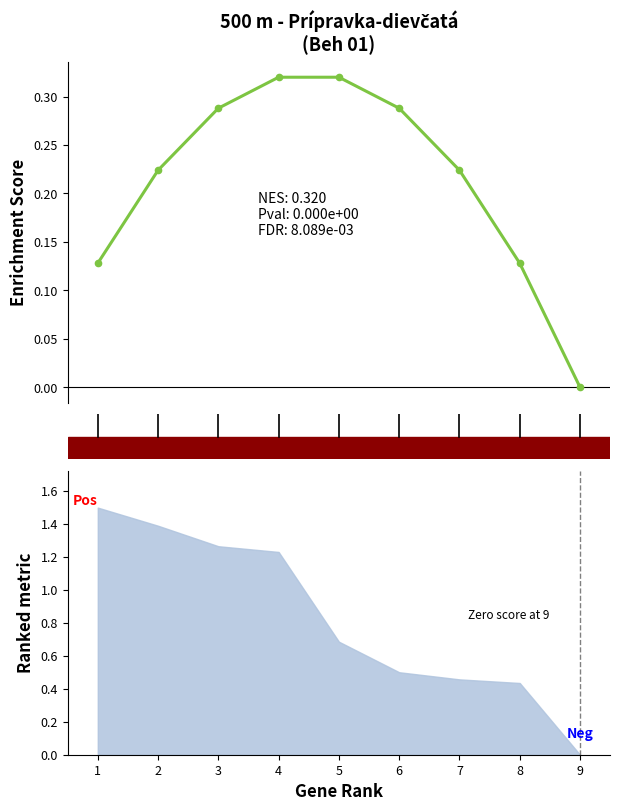

The value at 9 is 0.0. True or false?

True